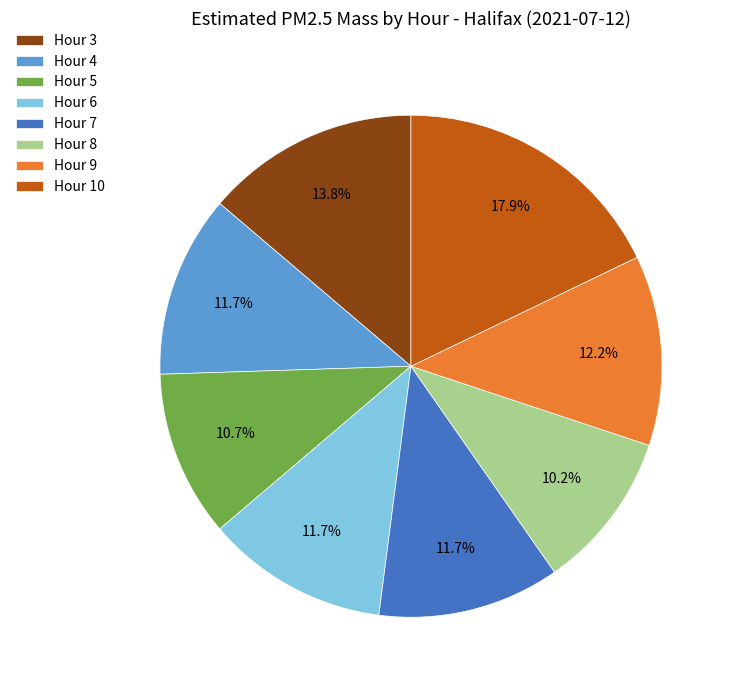

How much of the chart is everything except Hour 3?

86.2%